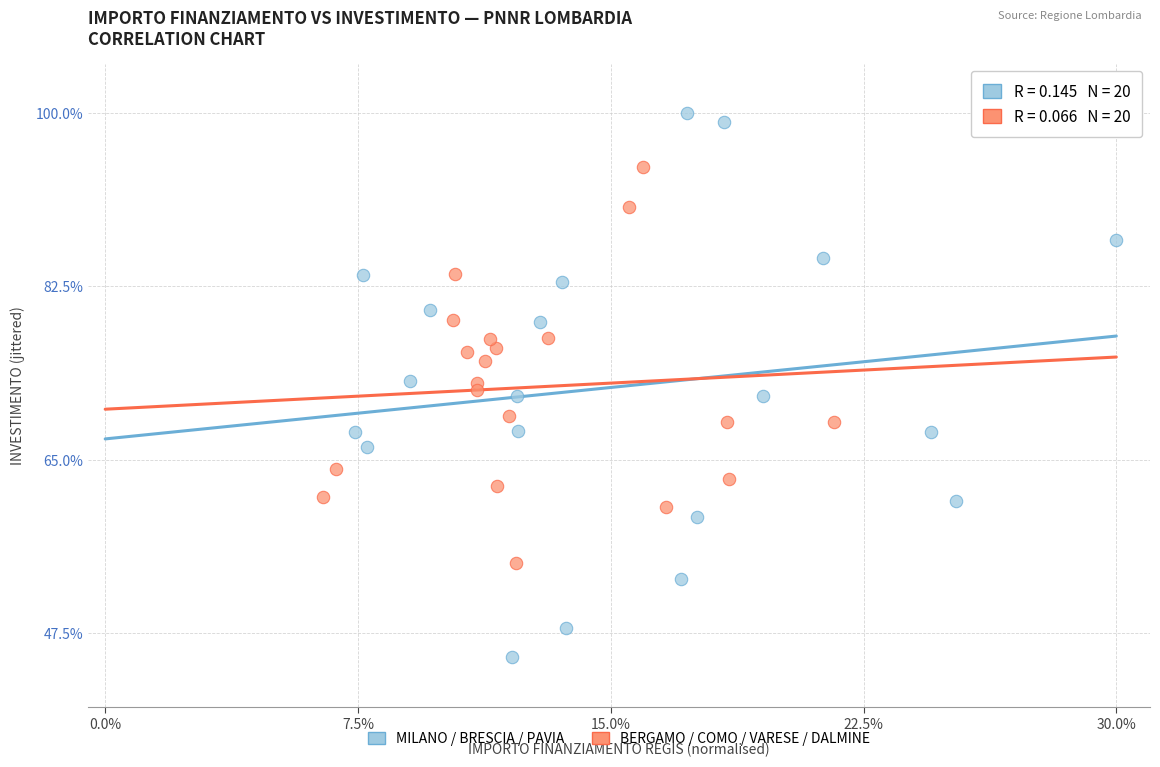

Which series reaches the minimum Y coordinate?

MILANO / BRESCIA / PAVIA